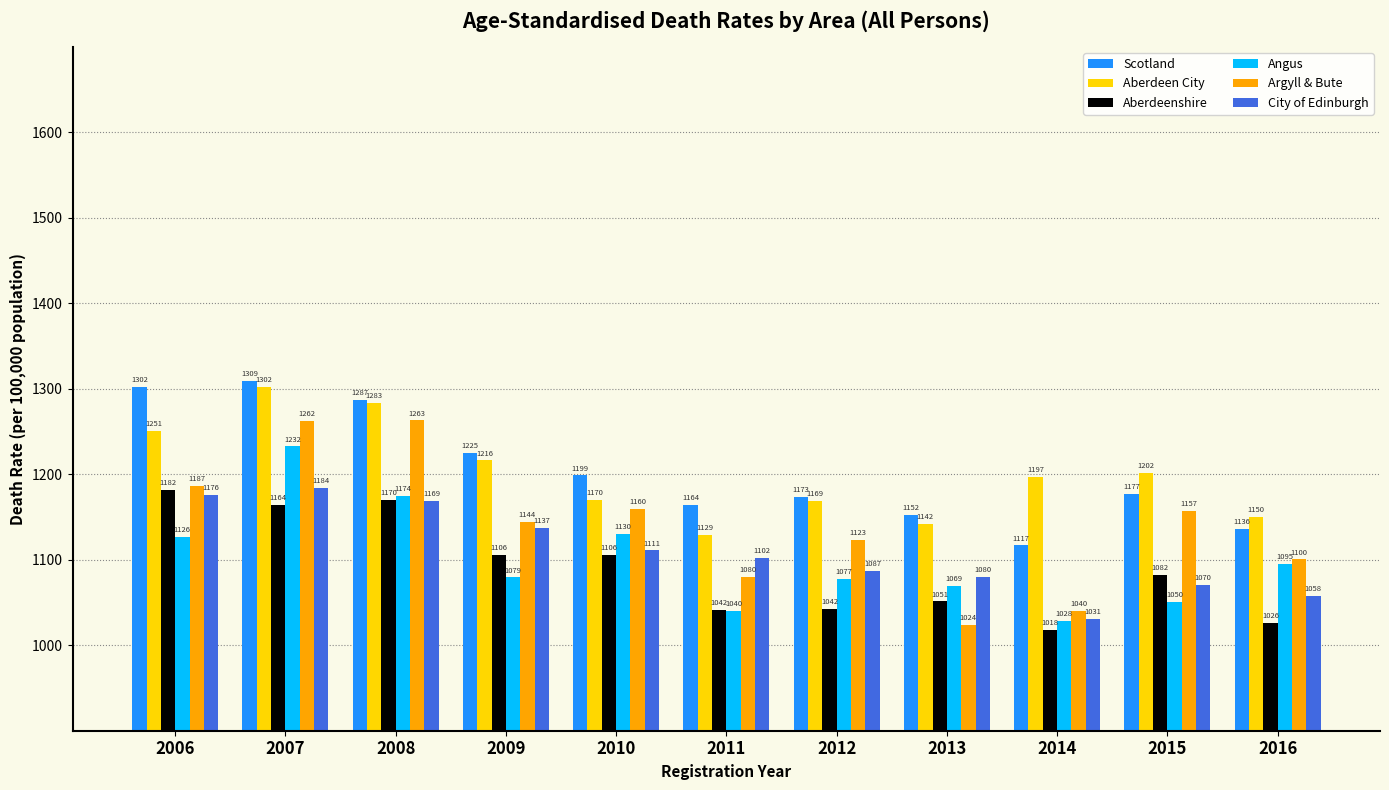

Count the number of data series in this chart.

6